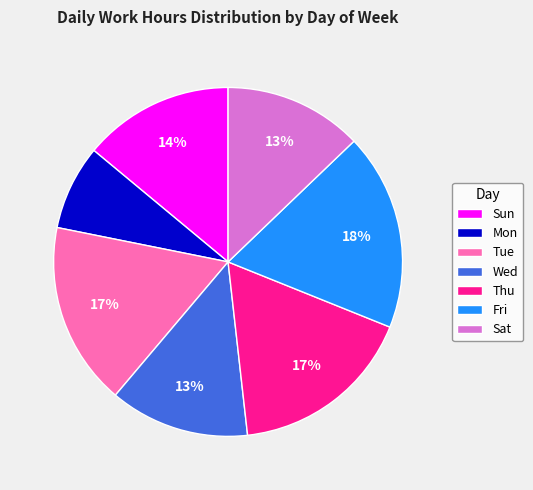

What percentage is the Sat slice, to the nearest percent?

13%